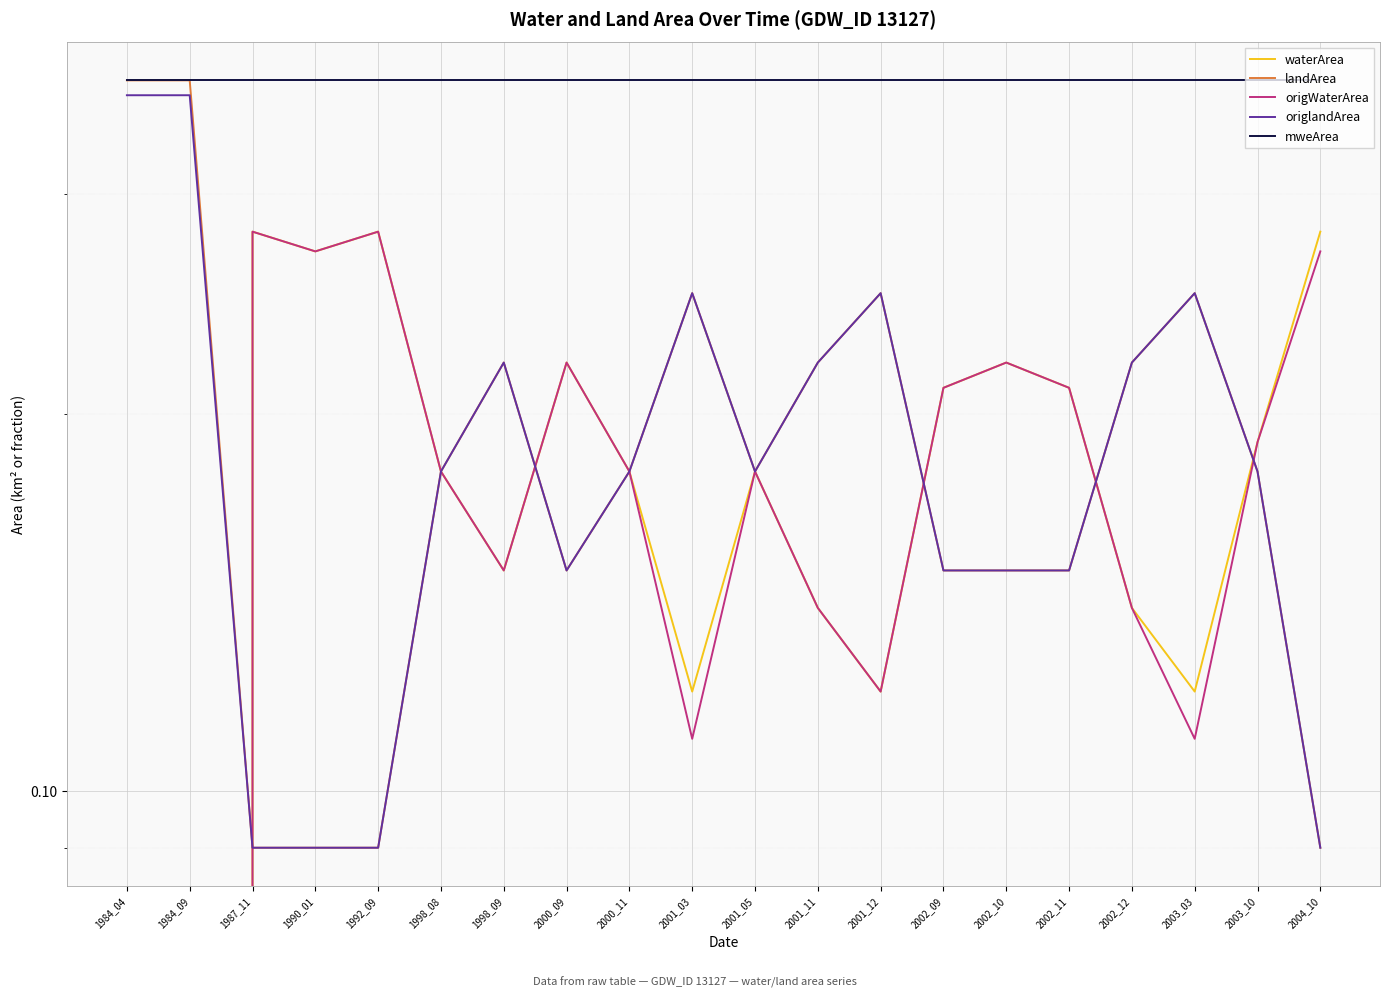

What is the value of the origlandArea point at the 2nd from the left?

0.4